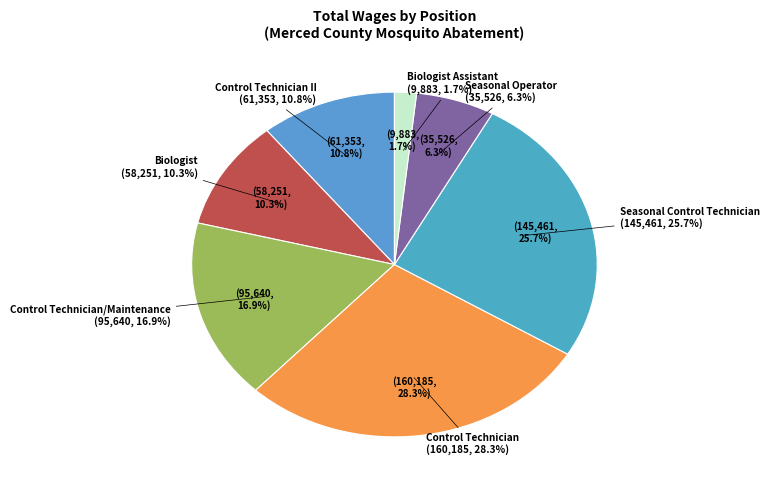

Combined, do Biologist and Seasonal Control Technician account for over 50%?

No